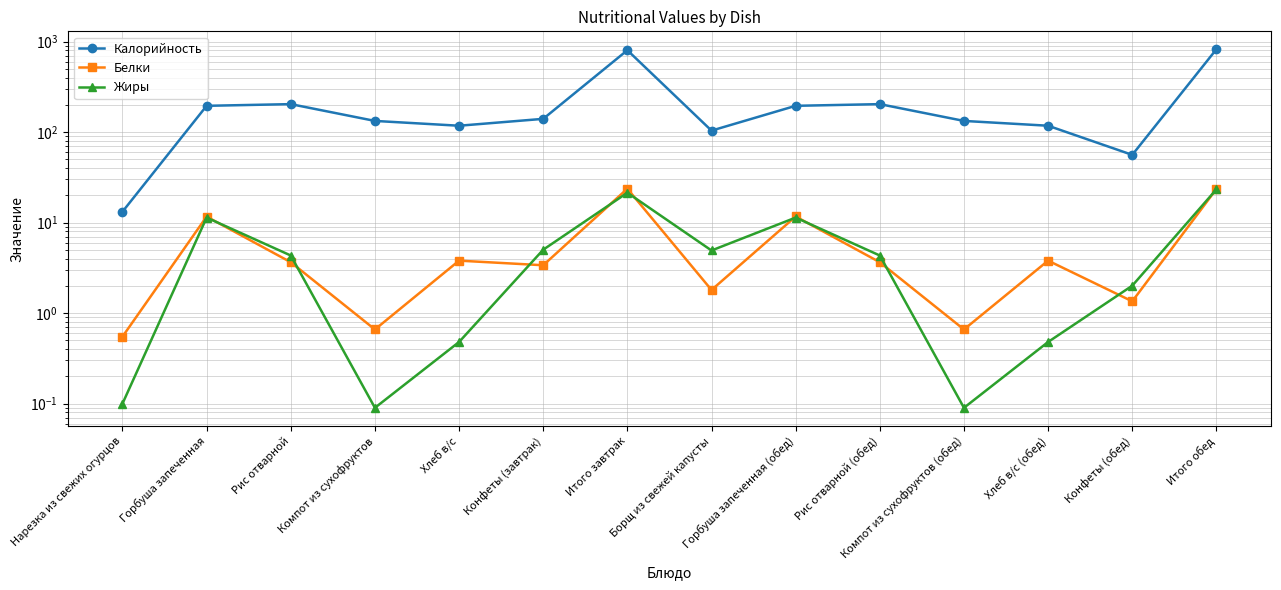

True or false: Калорийность and Жиры cross at least once.

False